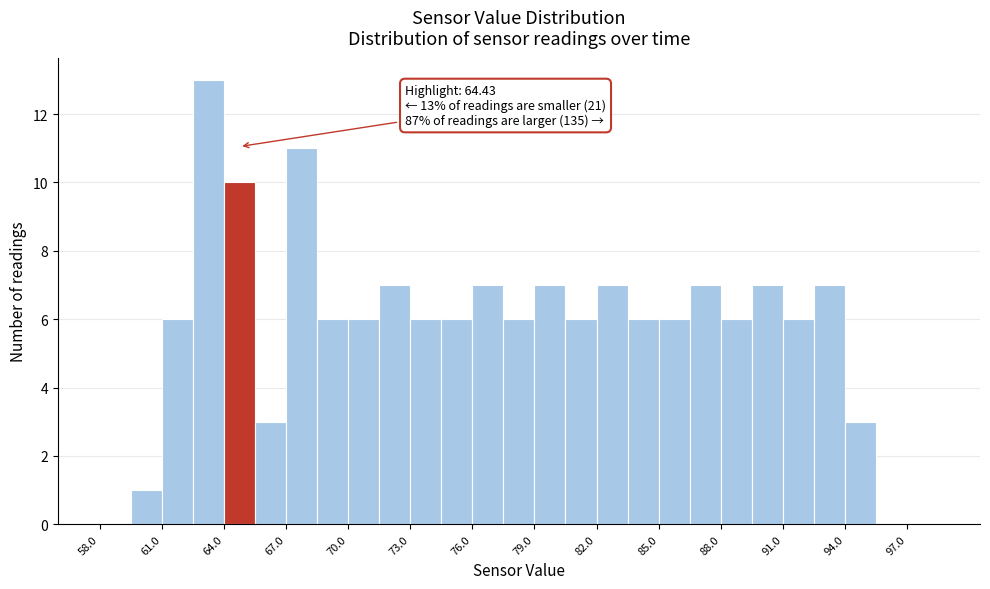

Read against the x-axis, roughly where is the centre of the tallest bar?

63.5